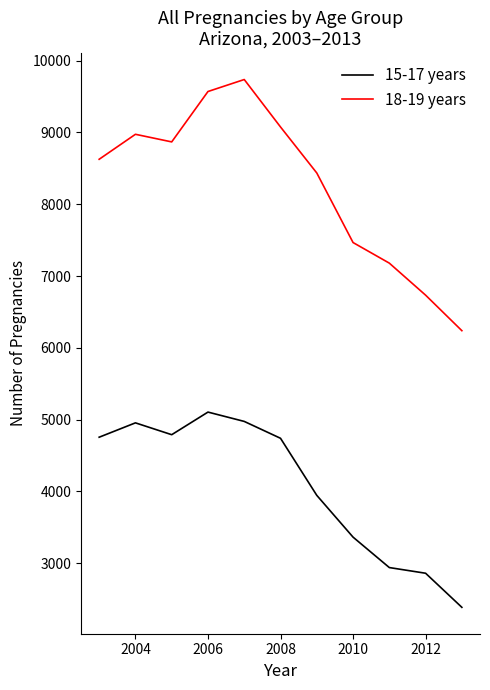

Which series has the largest total across all categories?

18-19 years